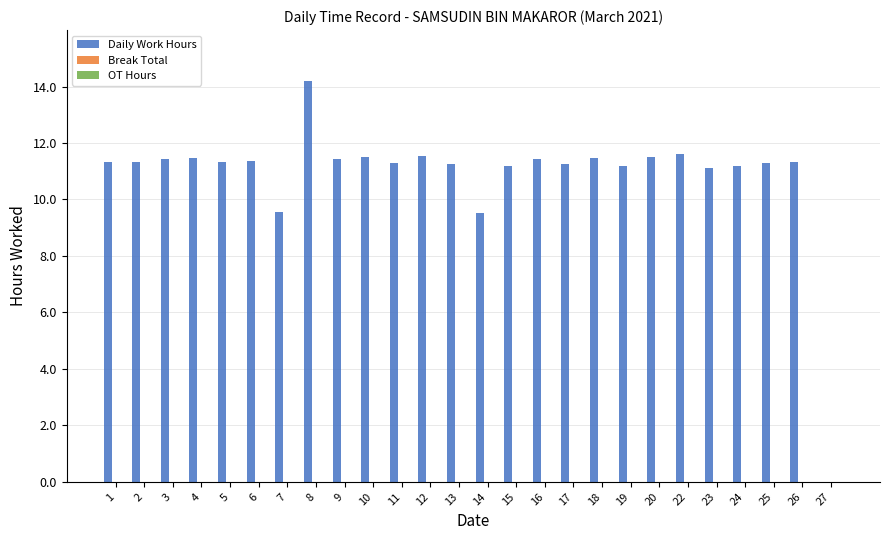

What is the sum of all values?

283.2